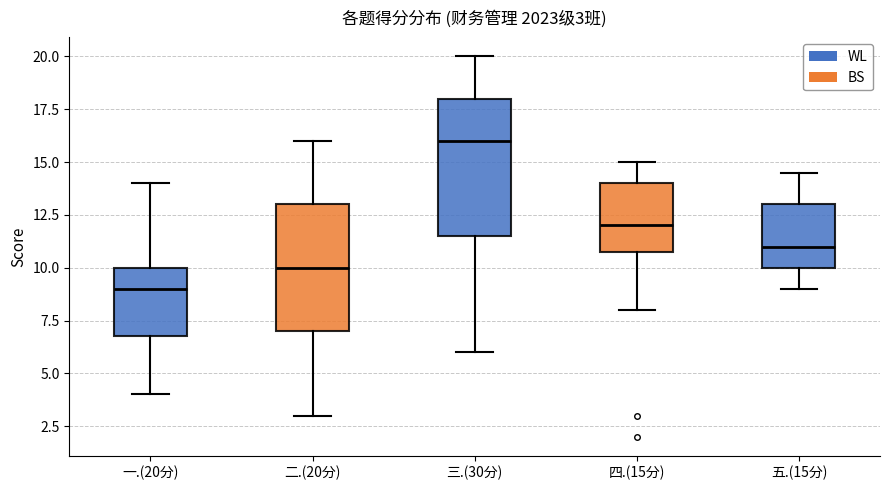

Which box's median line is the lowest?

一.(20分)